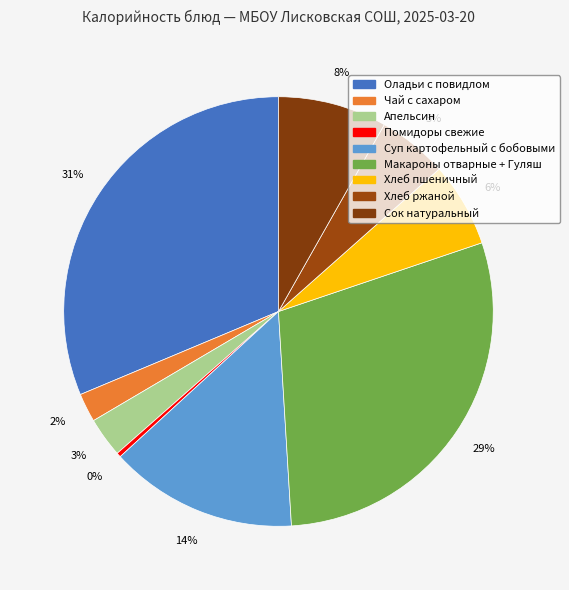

Is it true that Хлеб пшеничный is 12% of the pie?

False